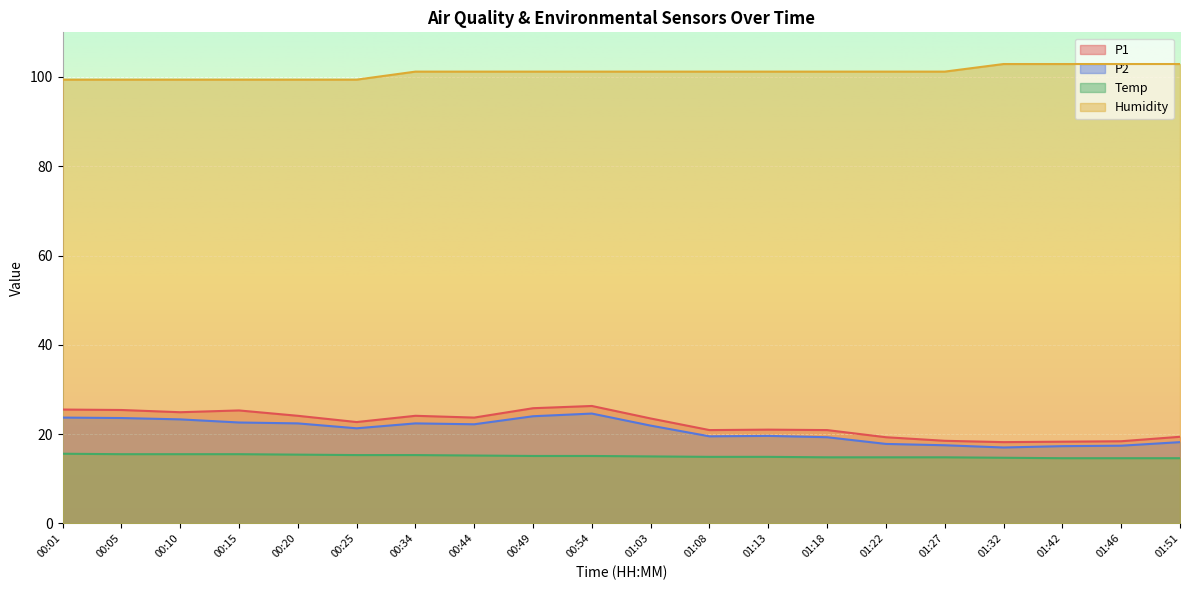

How many interior local peaks does the P1 series have?

4